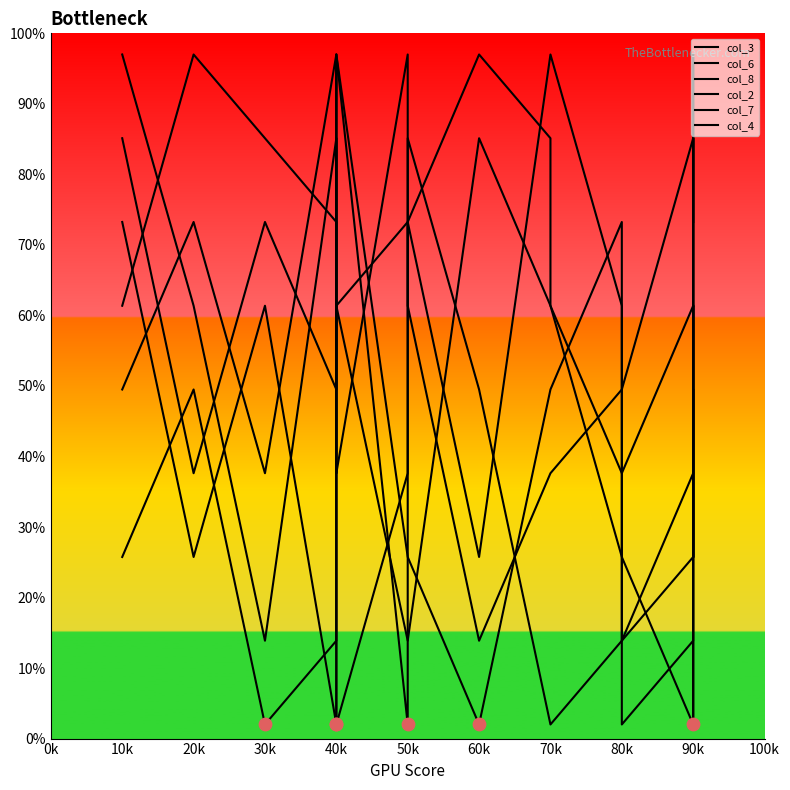

Is the value of col_7 at 20k greater than the value of col_8 at 80k?

Yes